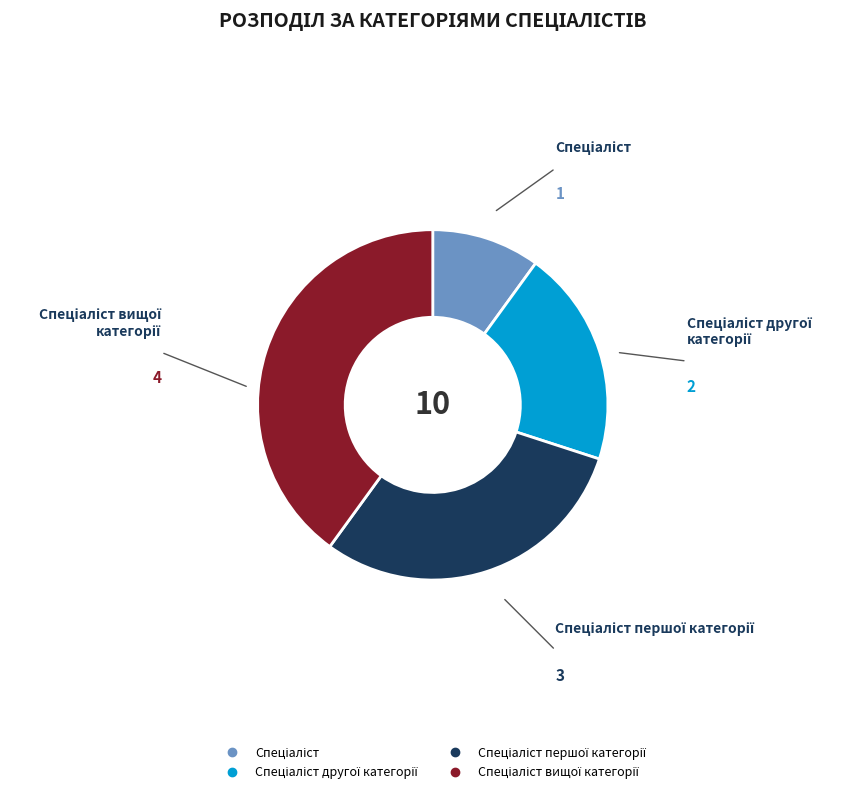

Is there any slice that represents more than half of the pie?

No